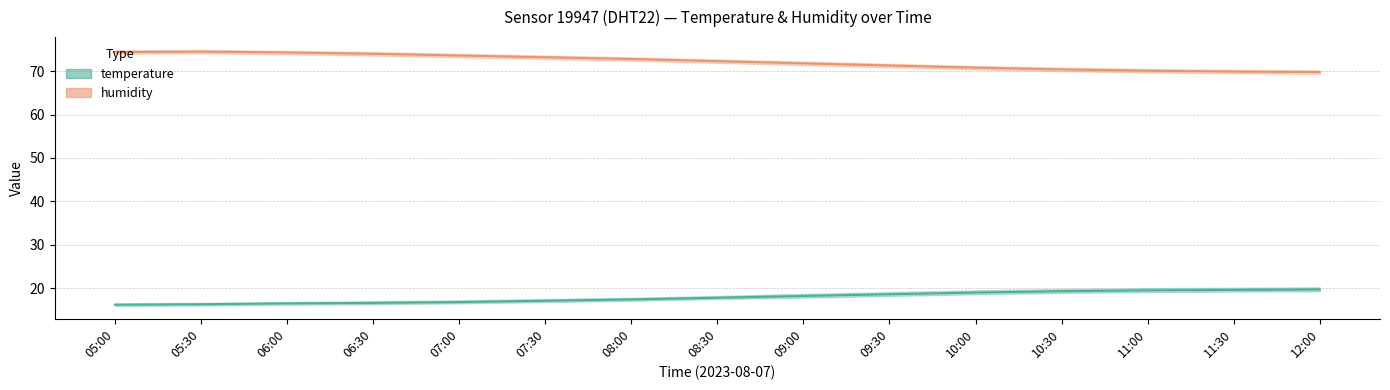

What is the highest value of the temperature_lower series?

19.3